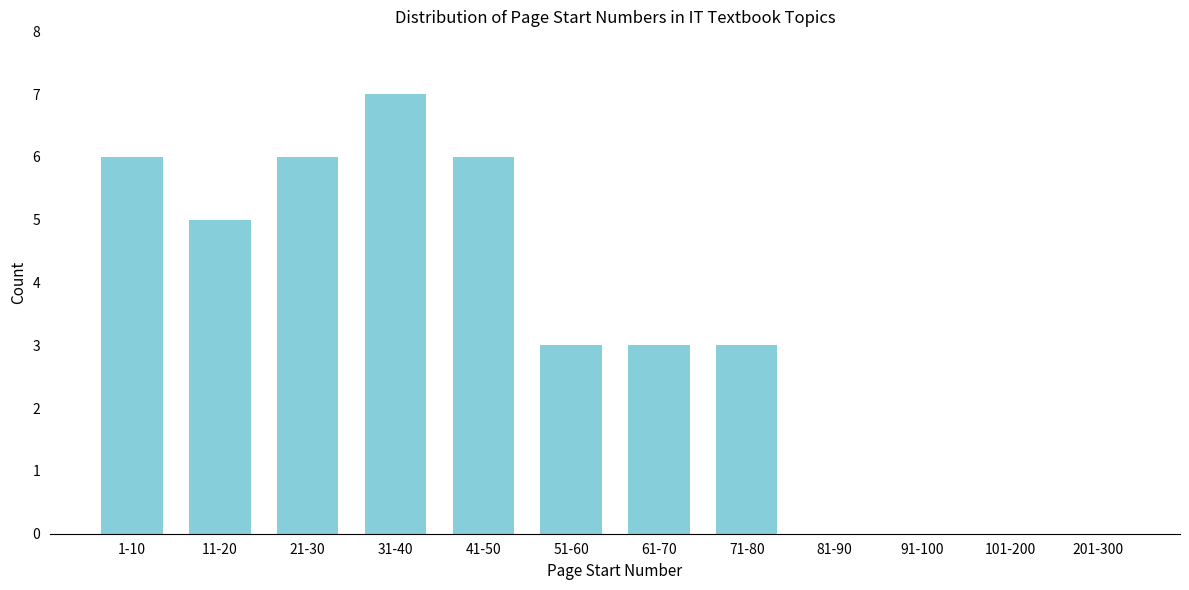

Reading left to right, what are all the values shown in this chart?

1-10=6	11-20=5	21-30=6	31-40=7	41-50=6	51-60=3	61-70=3	71-80=3	81-90=0	91-100=0	101-200=0	201-300=0